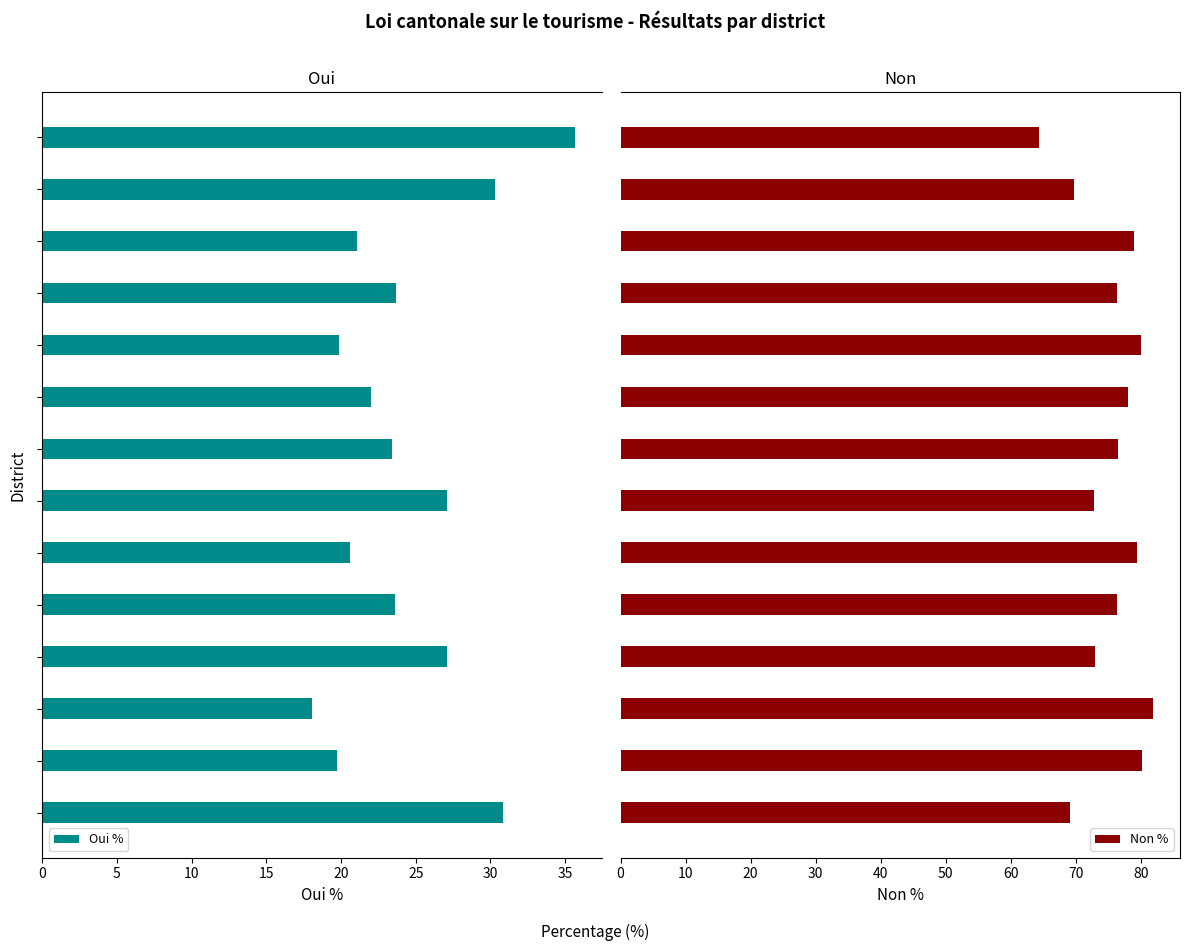

How many bars are there in total?

28